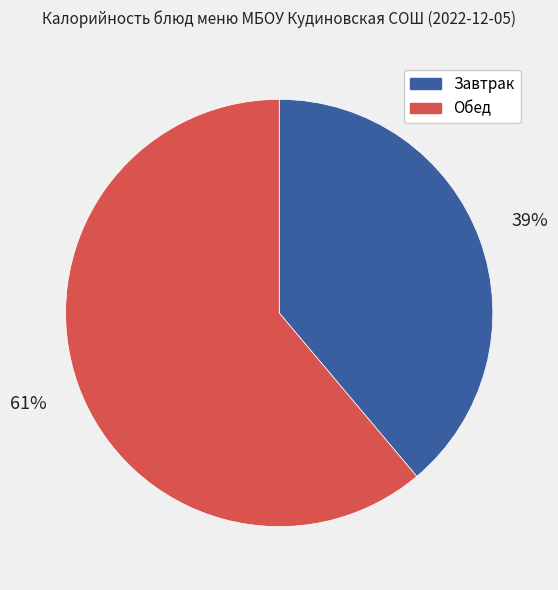

Does any single category account for the majority?

Yes